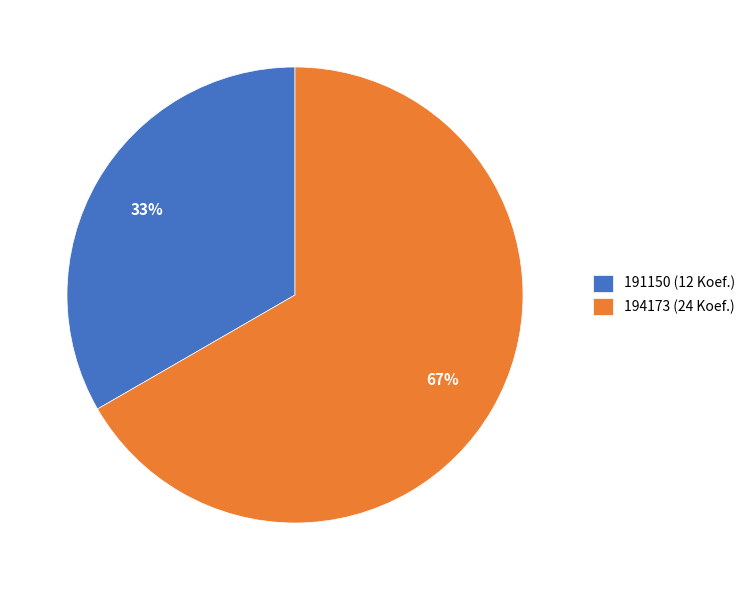

The 191150 slice represents 33% of the pie. True or false?

True